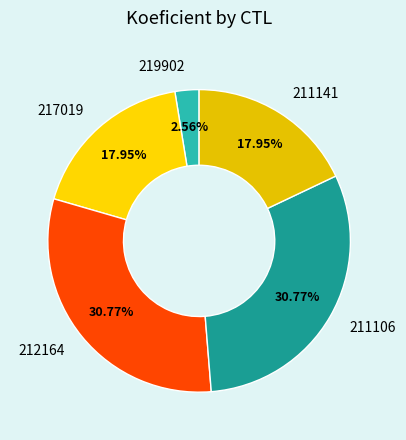

To the nearest percent, what is the combined percentage of 212164 and 219902?

33%